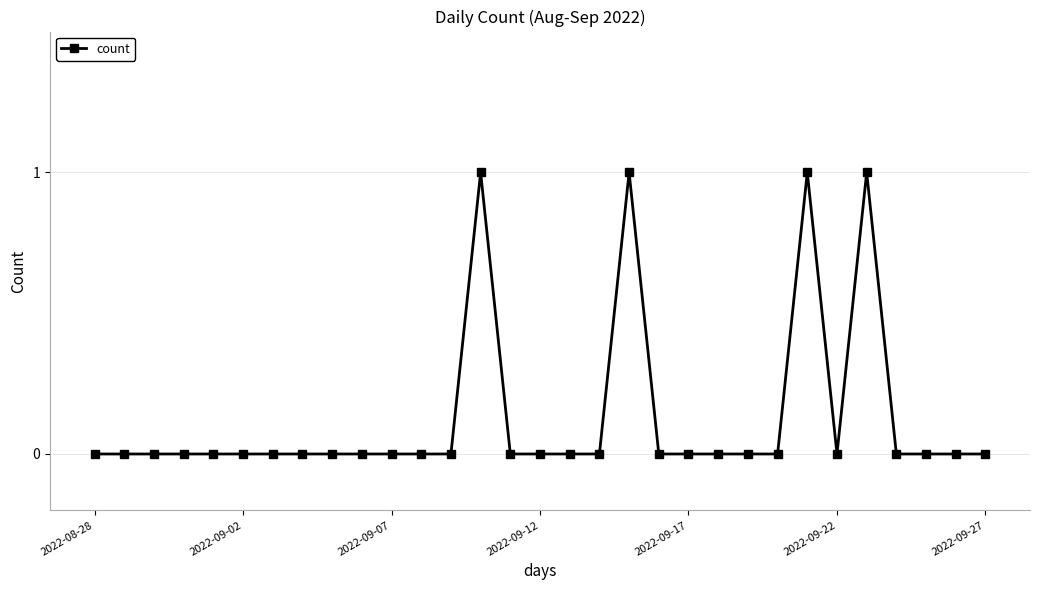

True or false: there are more than 2 points higher than both neighbors.

True